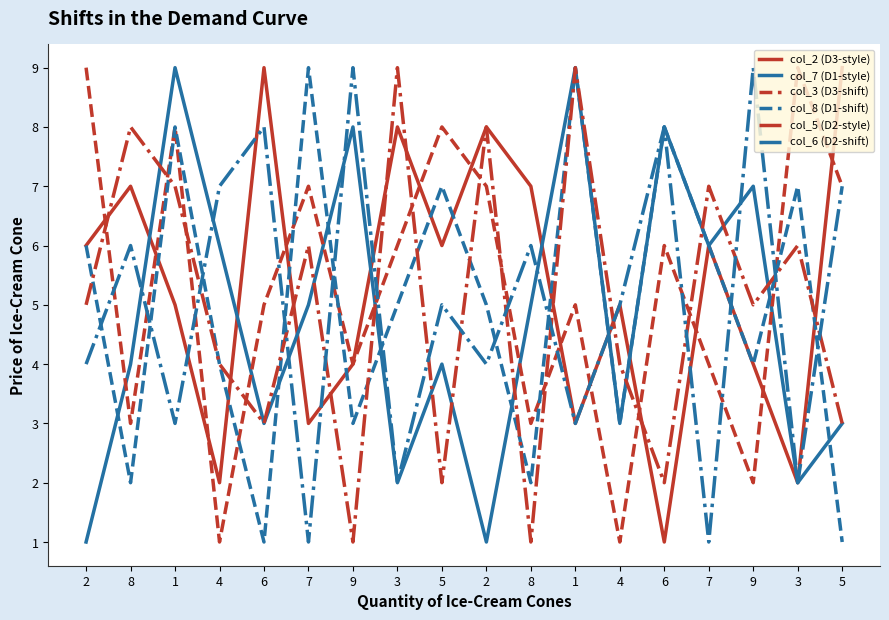

Rank the categories by col_5 (D2-style) value from lowest to highest.

9, 8, 5, 6, 6, 5, 4, 4, 2, 9, 7, 3, 1, 7, 8, 2, 3, 1